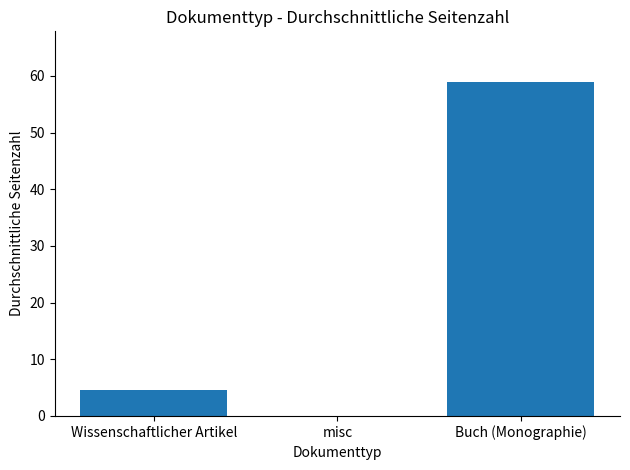

The chart shows a value of 59.0 at Buch (Monographie). True or false?

True